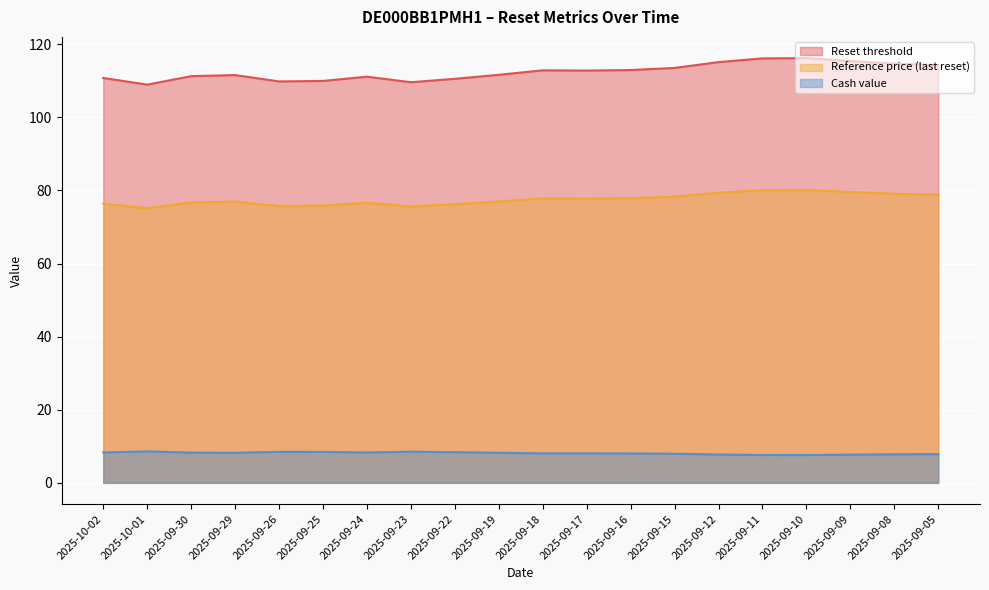

The value of Reference price (last reset) at 2025-09-05 is 41.2. True or false?

False